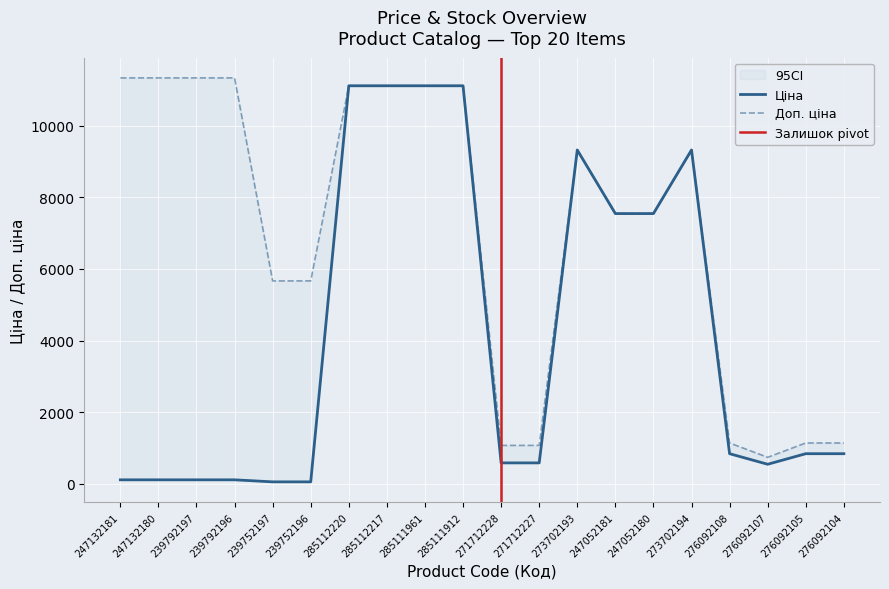

Reading left to right, what are all the values shown in this chart?

Ціна: 113.3	113.3	113.3	113.3	56.7	56.7	11113.6	11113.6	11113.6	11113.6	586.0	586.0	9321.4	7545.9	7545.9	9321.4	842.8	547.8	842.8	842.8
Доп. ціна: 11334.0	11334.0	11334.0	11334.0	5667.0	5667.0	11113.6	11113.6	11113.6	11113.6	1074.5	1074.5	9321.4	7545.9	7545.9	9321.4	1142.1	742.0	1142.1	1142.1